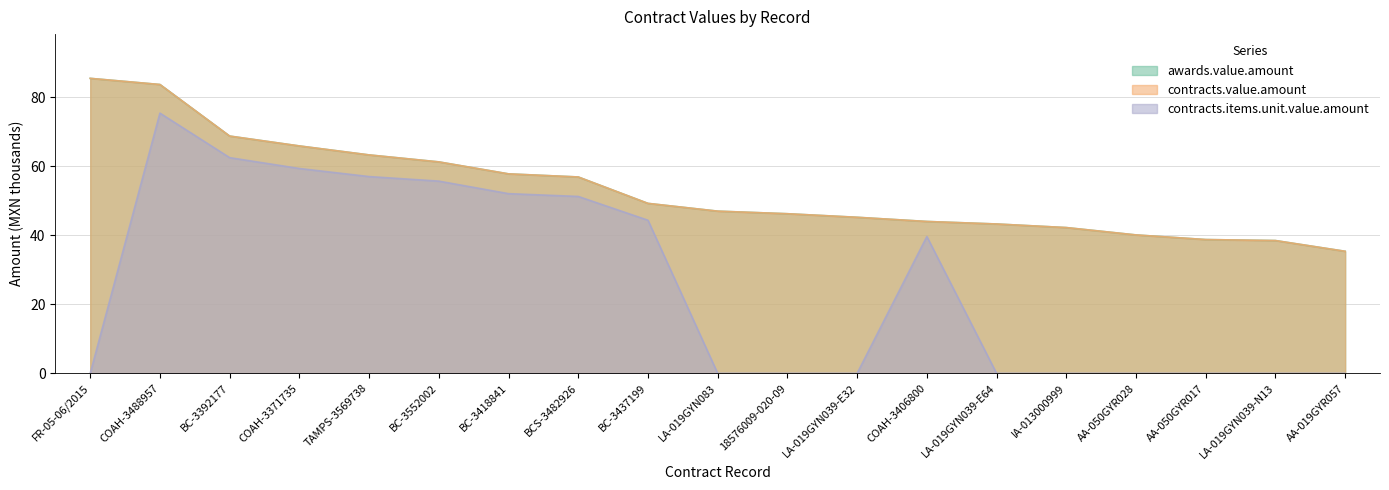

Is it true that awards.value.amount equals 46.2 at 18576009-020-09?

True